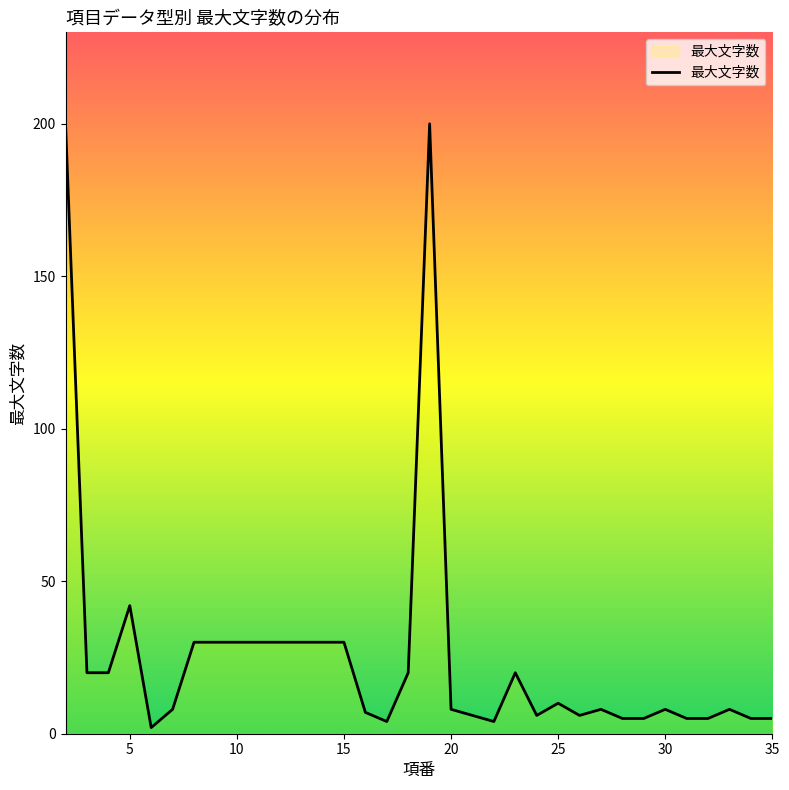

What is the greatest value displayed?

200